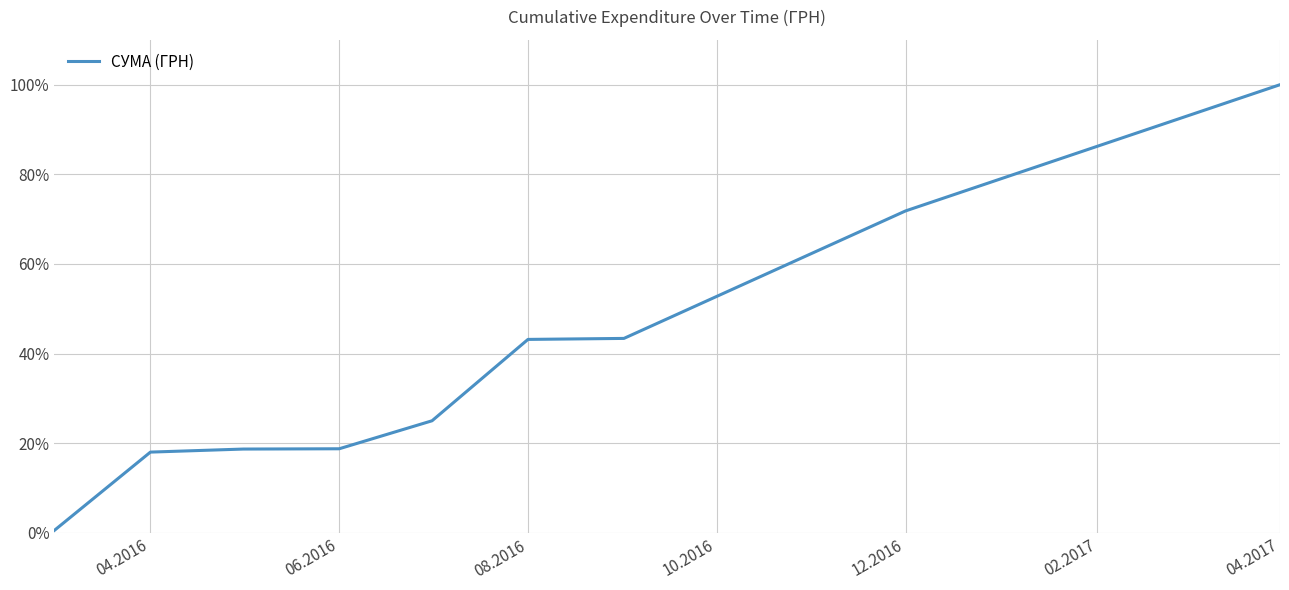

What is the smallest value displayed?

0.6